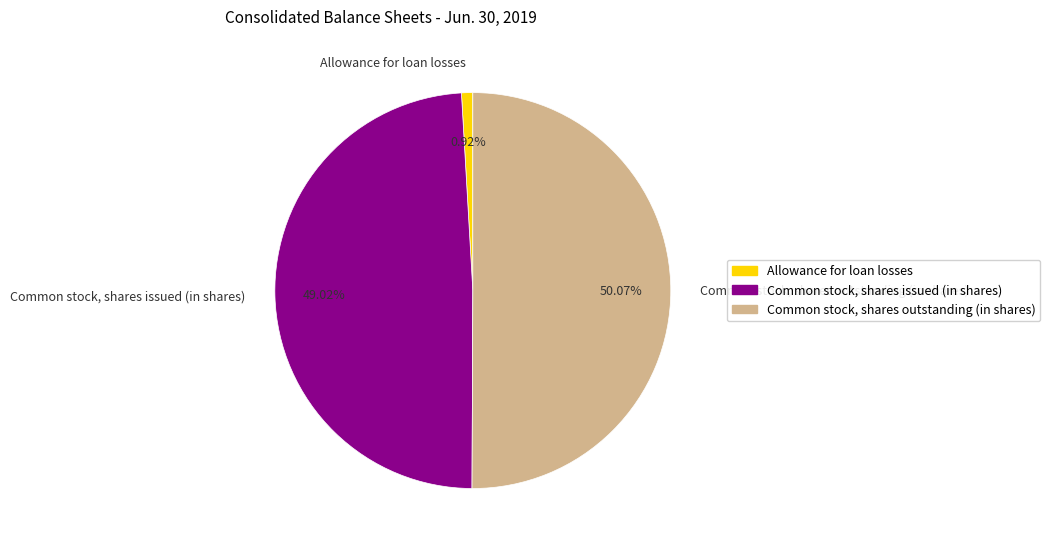

Rank the categories by value from highest to lowest.

Common stock, shares outstanding (in shares), Common stock, shares issued (in shares), Allowance for loan losses